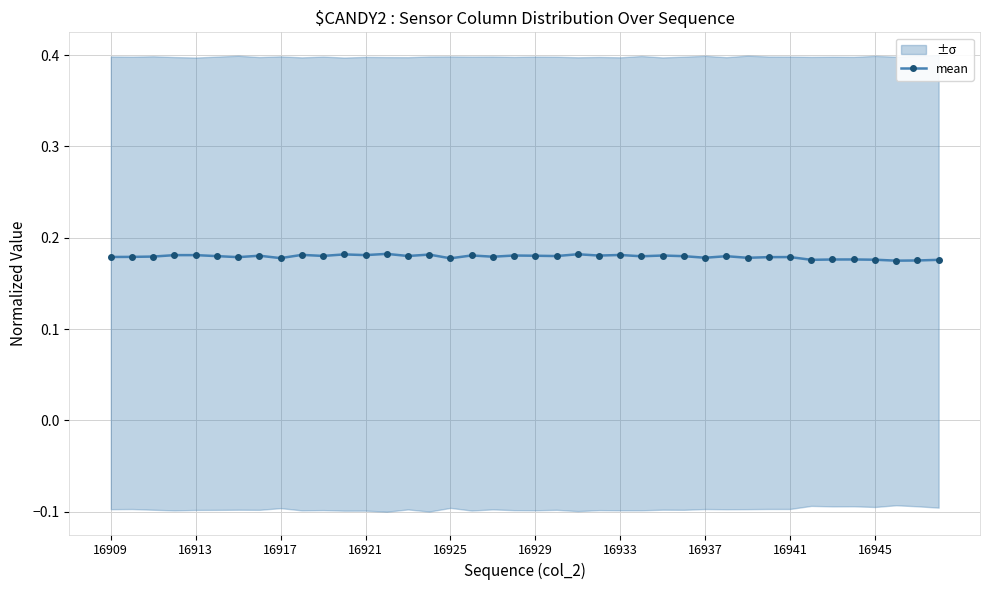

What is the minimum value shown in the chart?

0.2